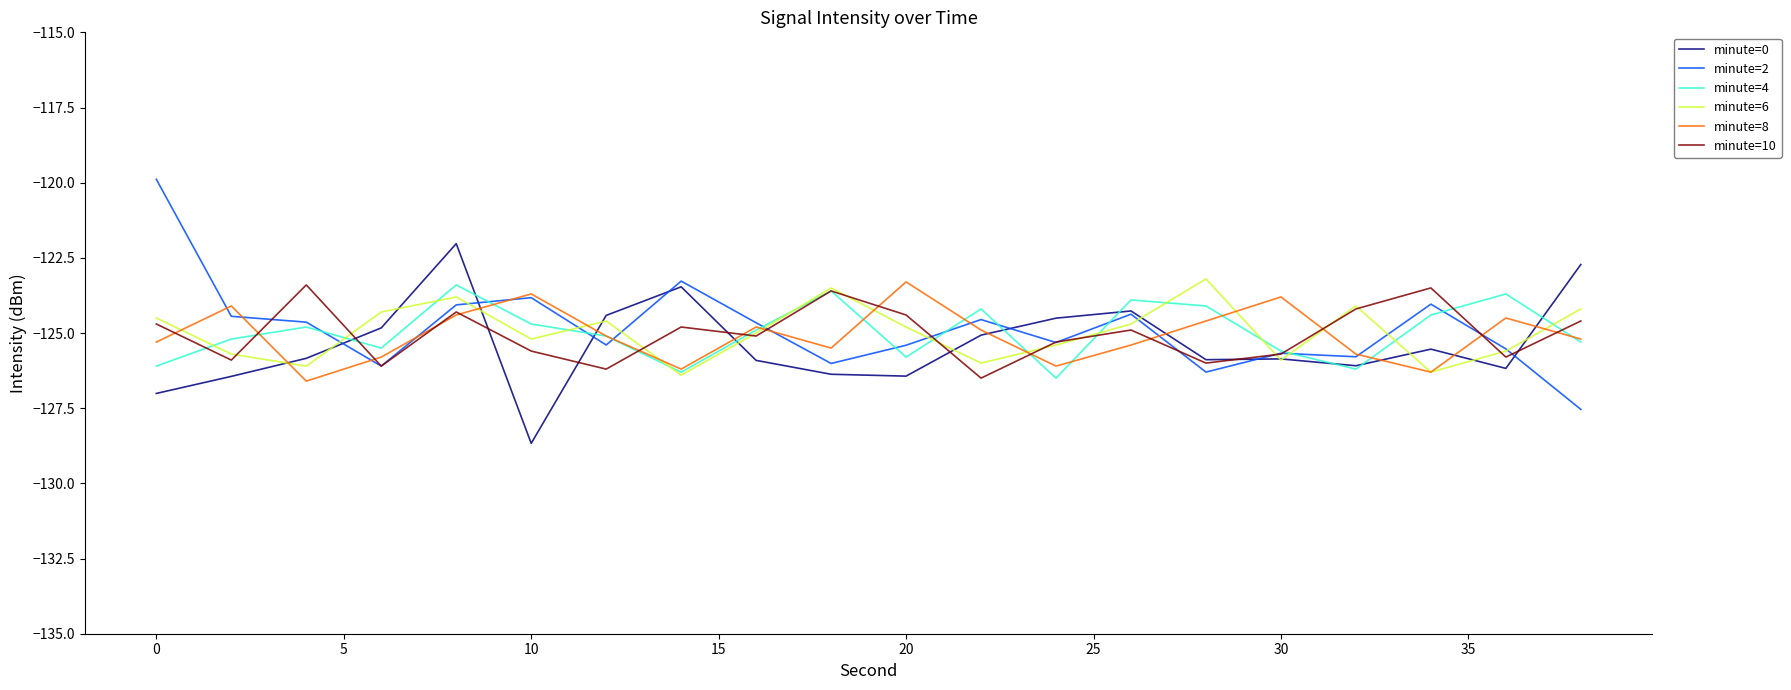

Which series has the widest spread of values?

minute=2